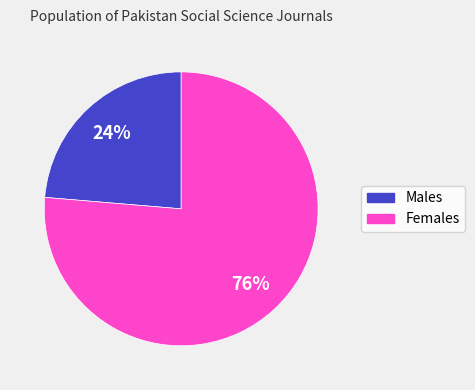

Which slice is the smallest?

Males